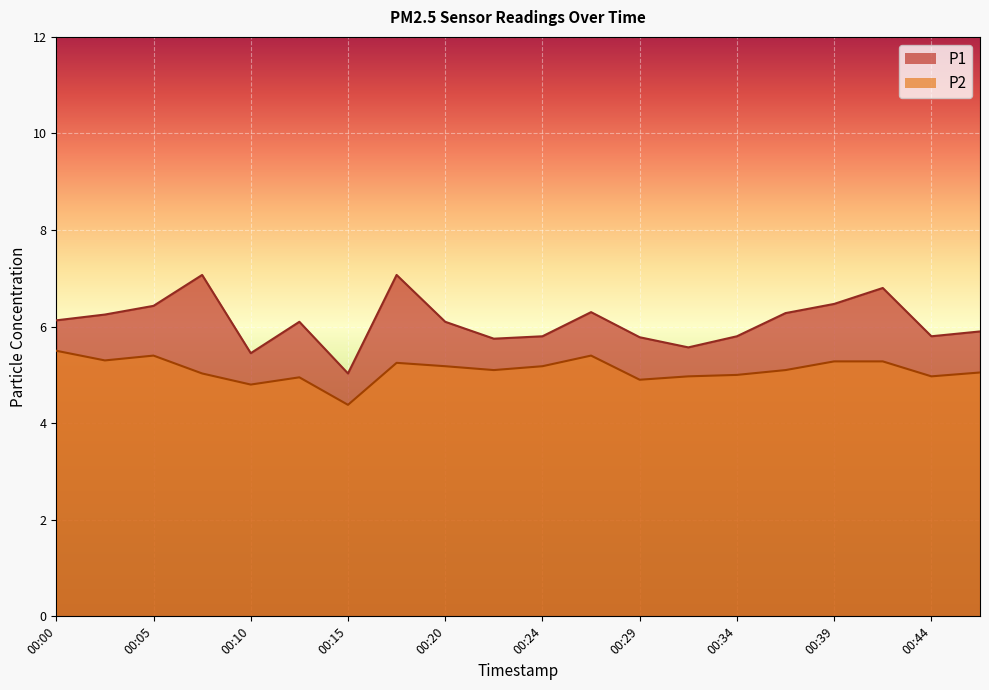

List the series in order of their peak value, lowest first.

P2, P1